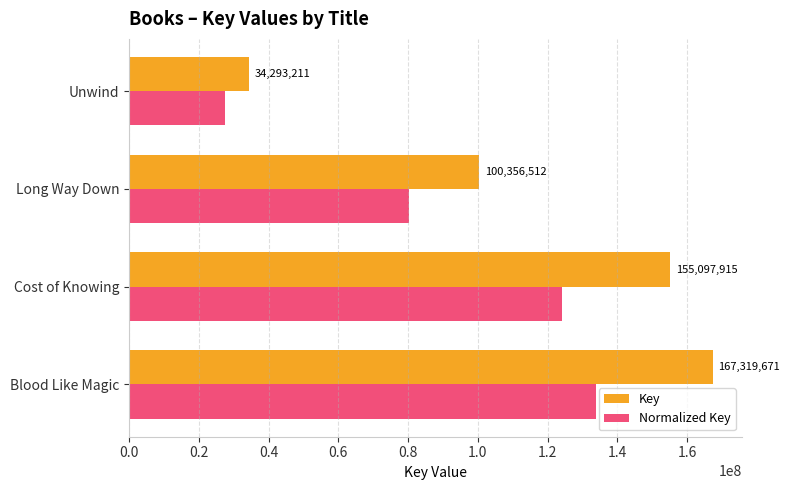

Which series has the largest range (max minus min)?

Key